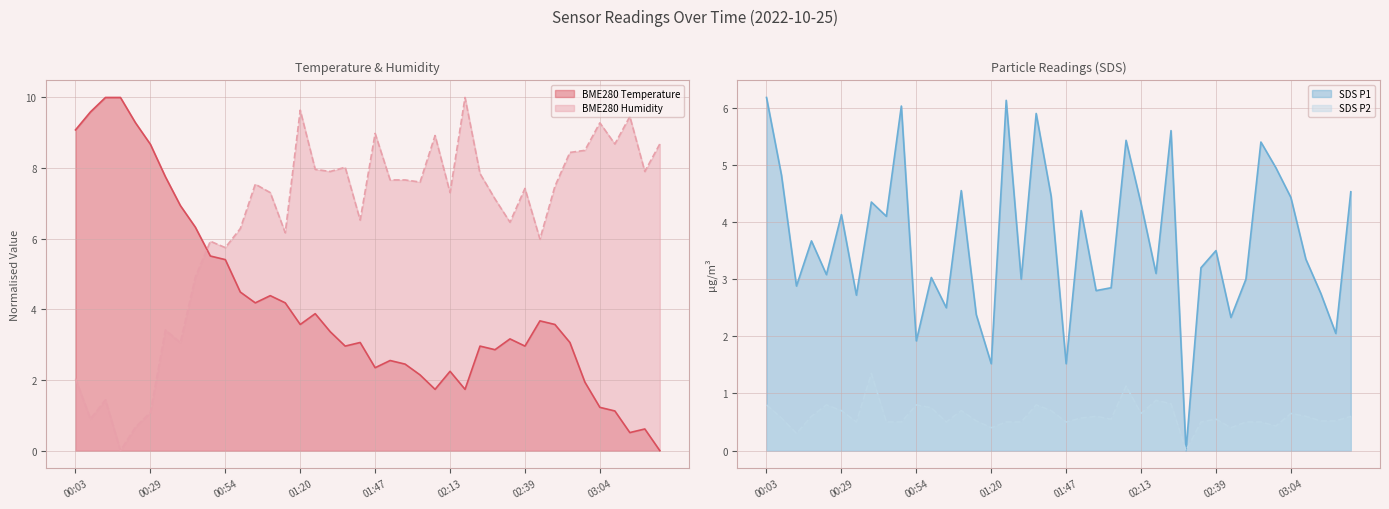

What is the spread (max minus min) of values at 00:54?

4.9